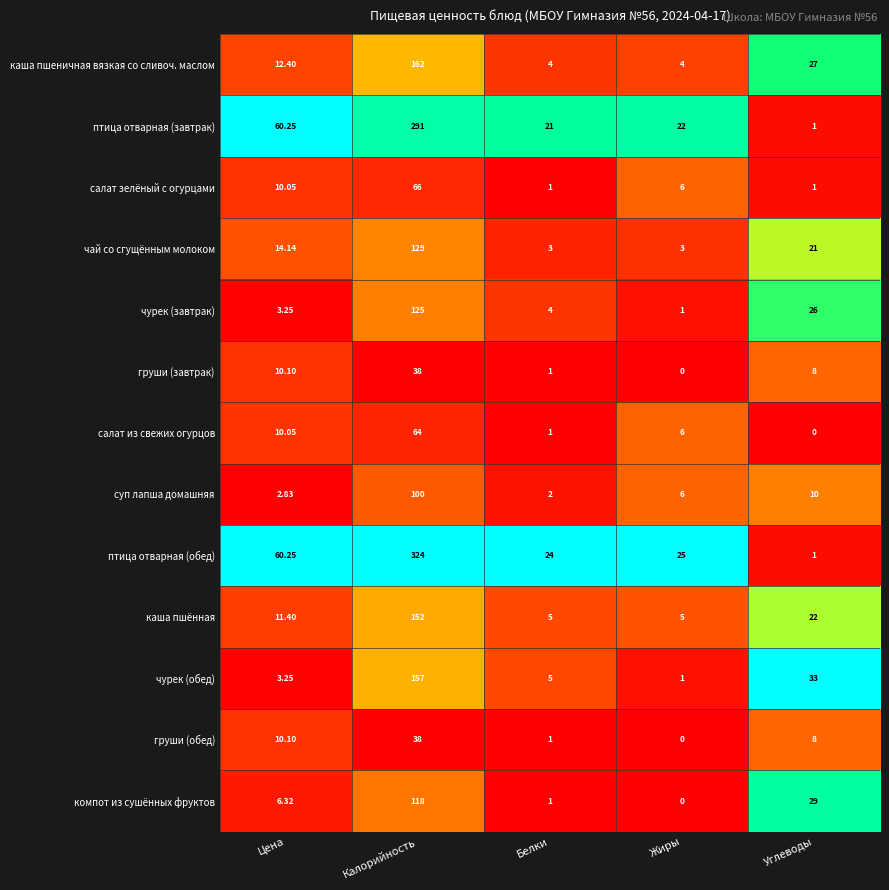

What is the total value across all series at Цена?

214.4